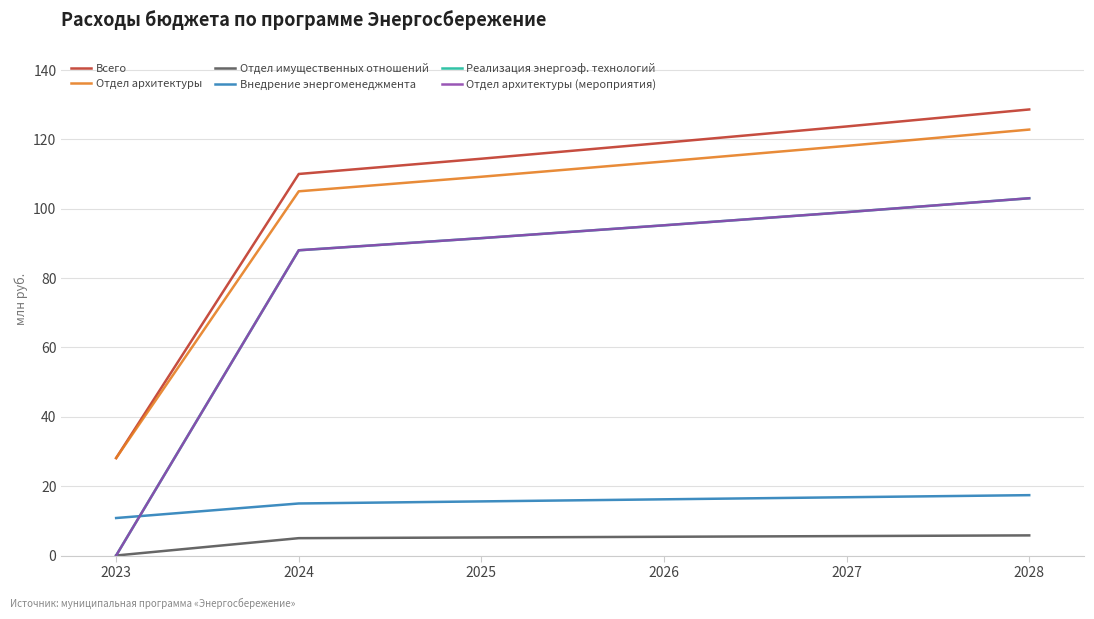

What is the difference between the Отдел имущественных отношений values at 2024 and 2027?

0.6